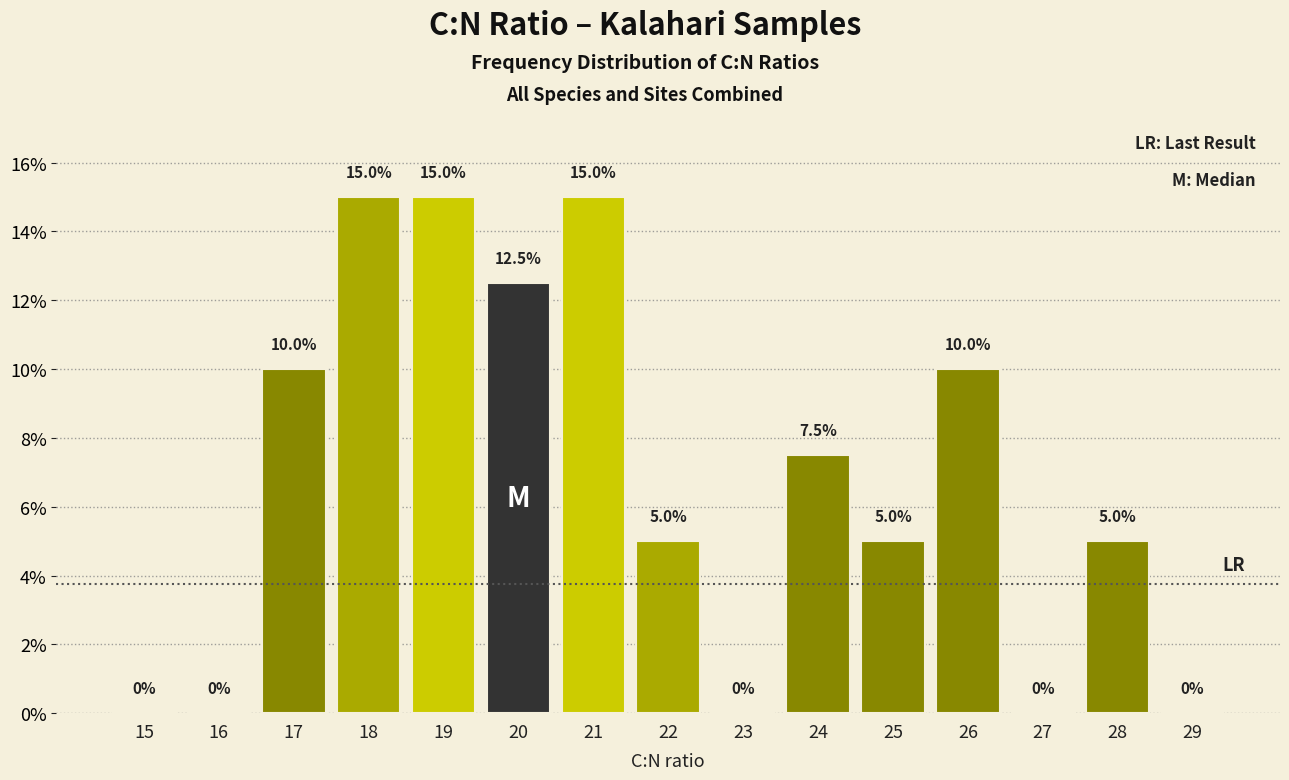

Reading left to right, extract all data points from this chart.

15=0.0	16=0.0	17=10.0	18=15.0	19=15.0	20=12.5	21=15.0	22=5.0	23=0.0	24=7.5	25=5.0	26=10.0	27=0.0	28=5.0	29=0.0